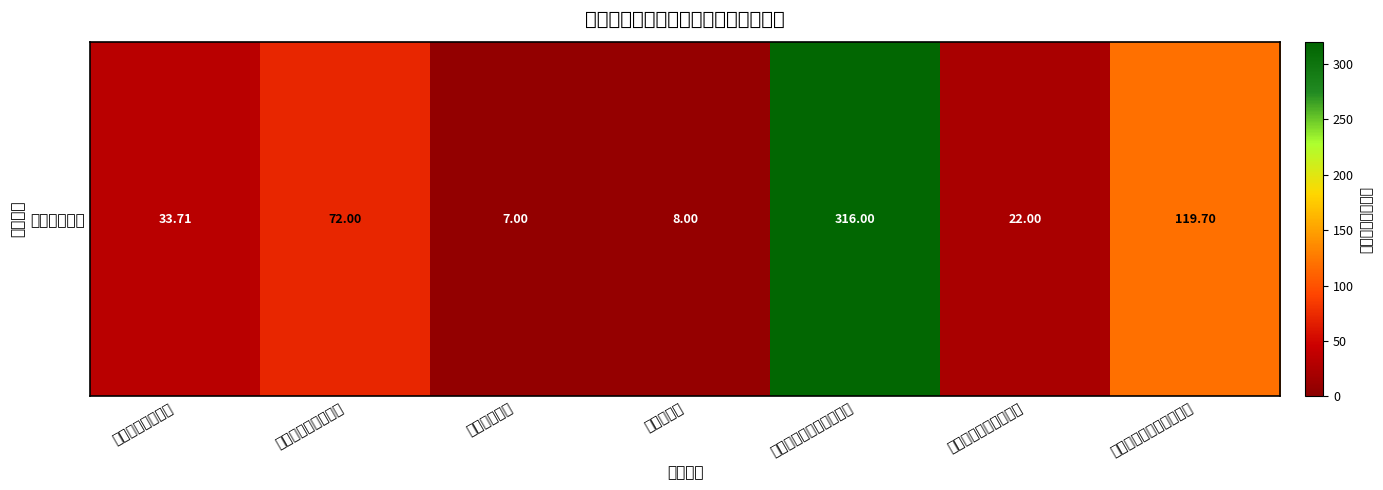

At which category does the chart reach its minimum across all series?

保障运转经费